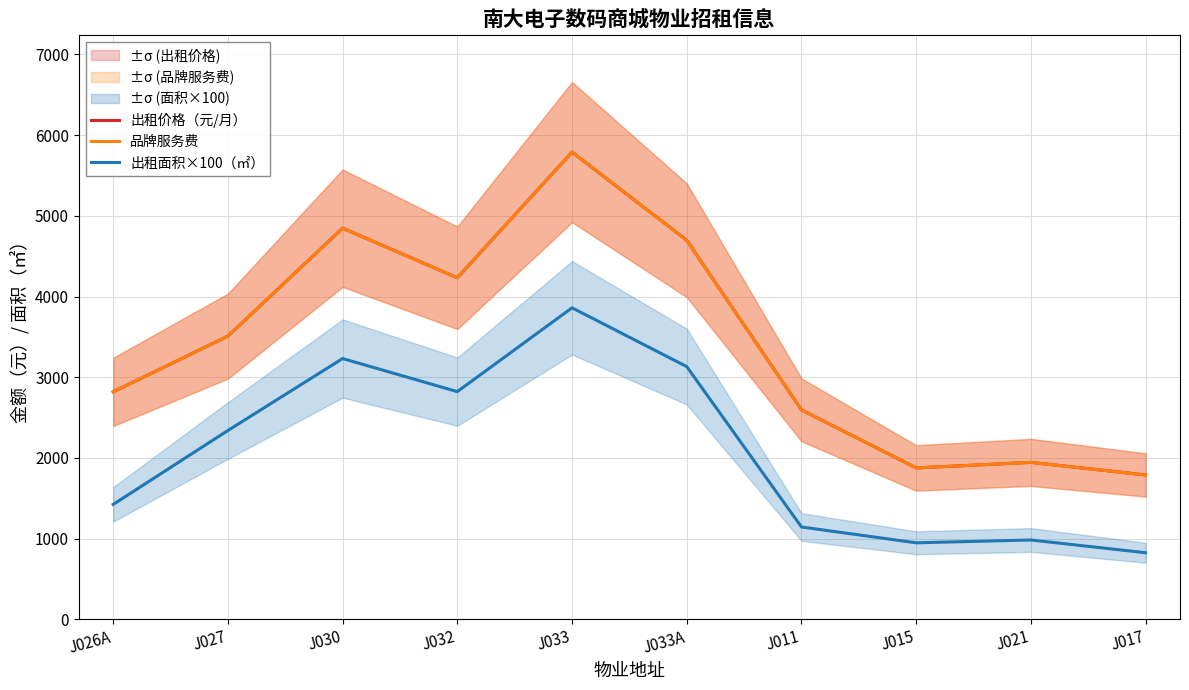

What are all the series names shown in the legend?

出租价格（元/月）, 品牌服务费, 出租面积×100（㎡）